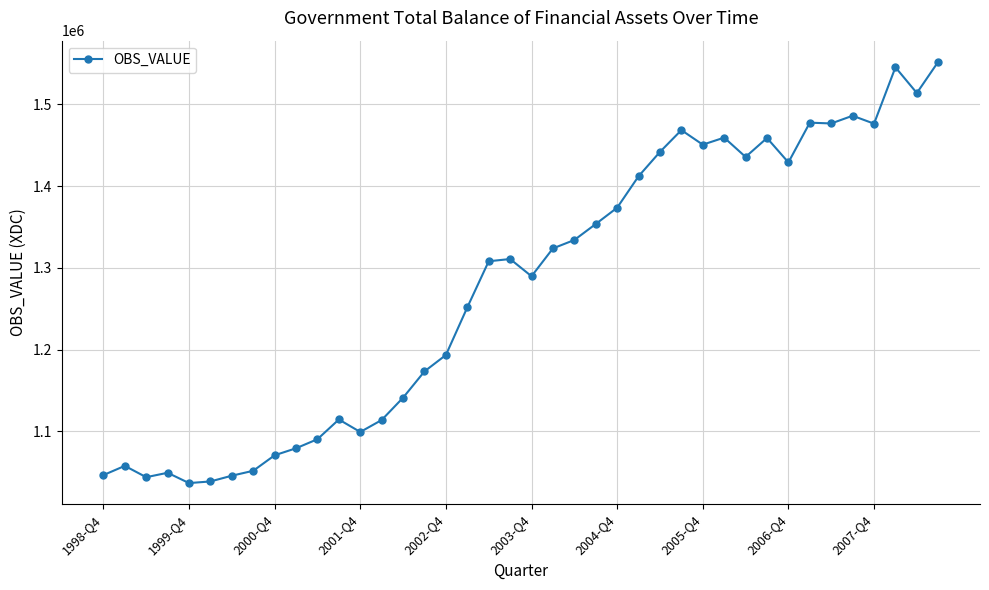

What is the sum of all values?

51076202